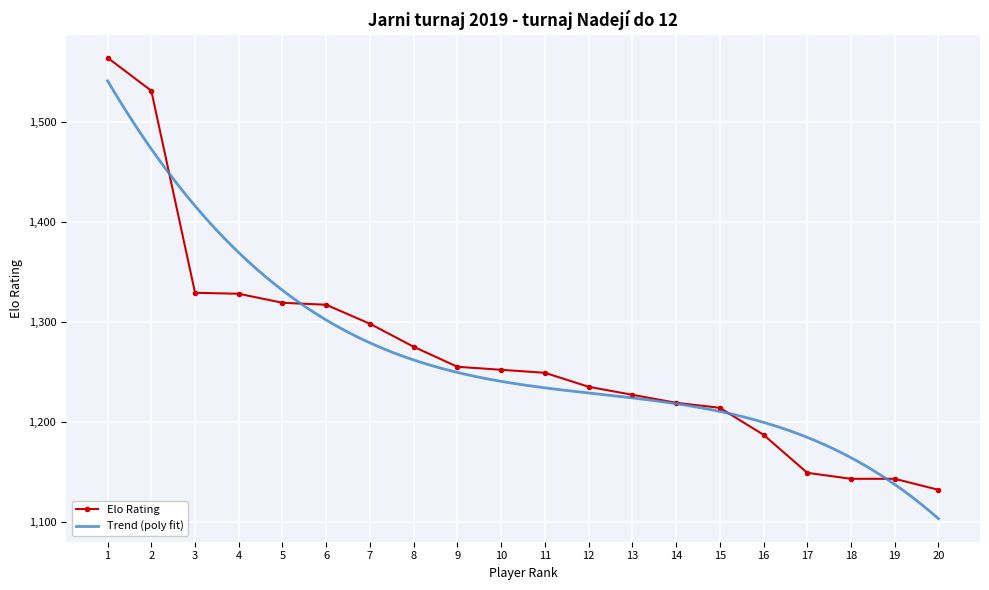

How many values are below 1252?

10